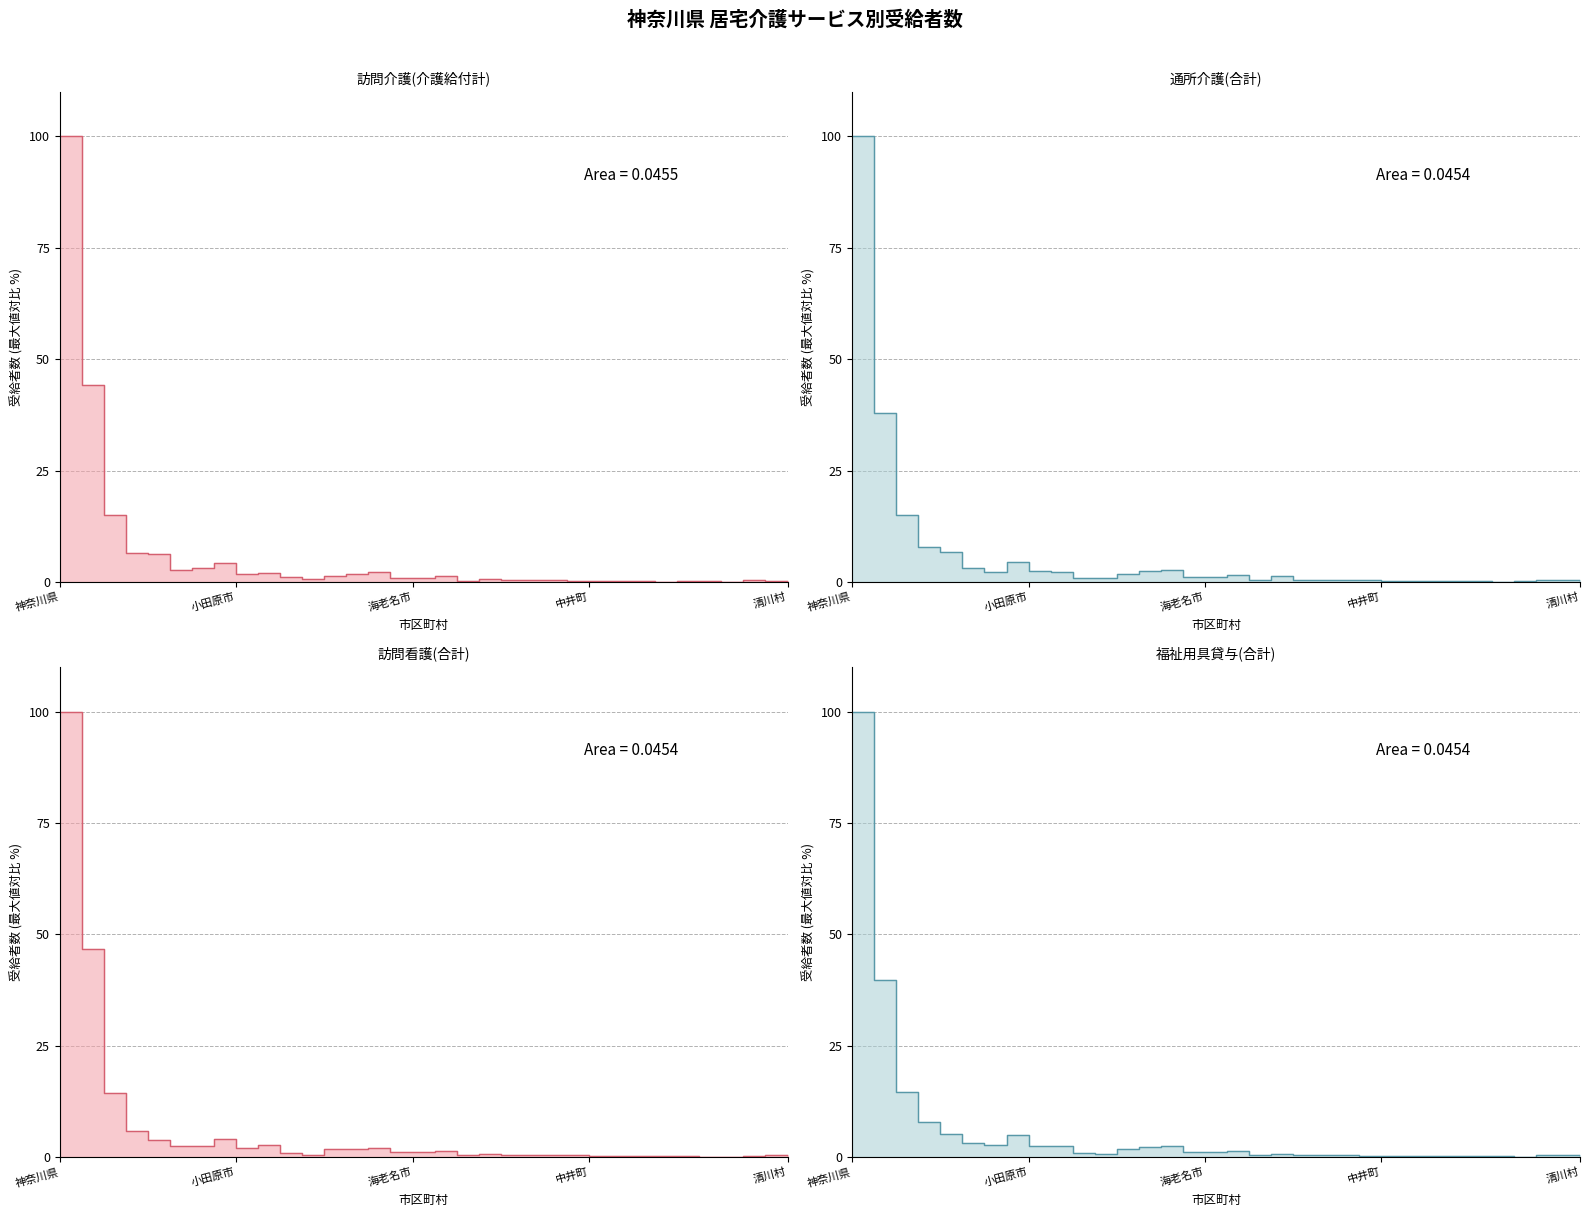

Which series changed the most between 三浦市 and 綾瀬市?

通所介護(合計)